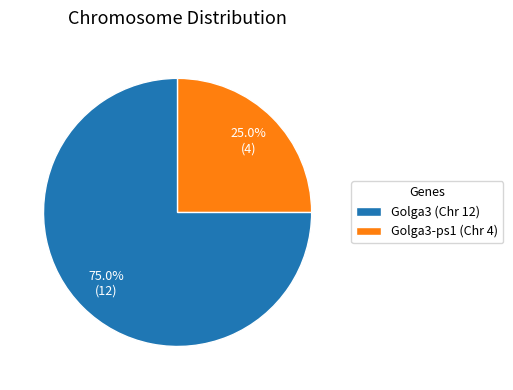

Combined, do Golga3 (Chr 12) and Golga3-ps1 (Chr 4) account for over 50%?

Yes